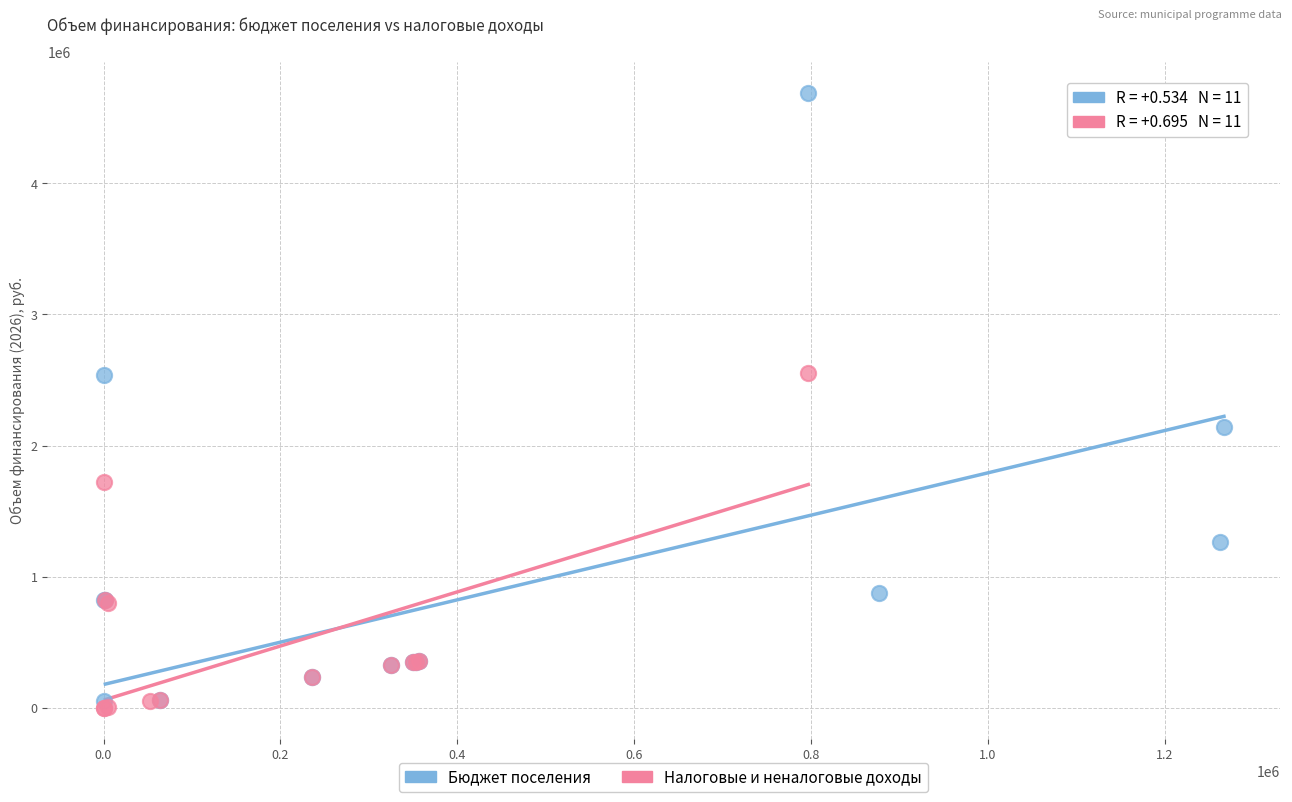

Which series has the widest spread of Y values?

Бюджет поселения